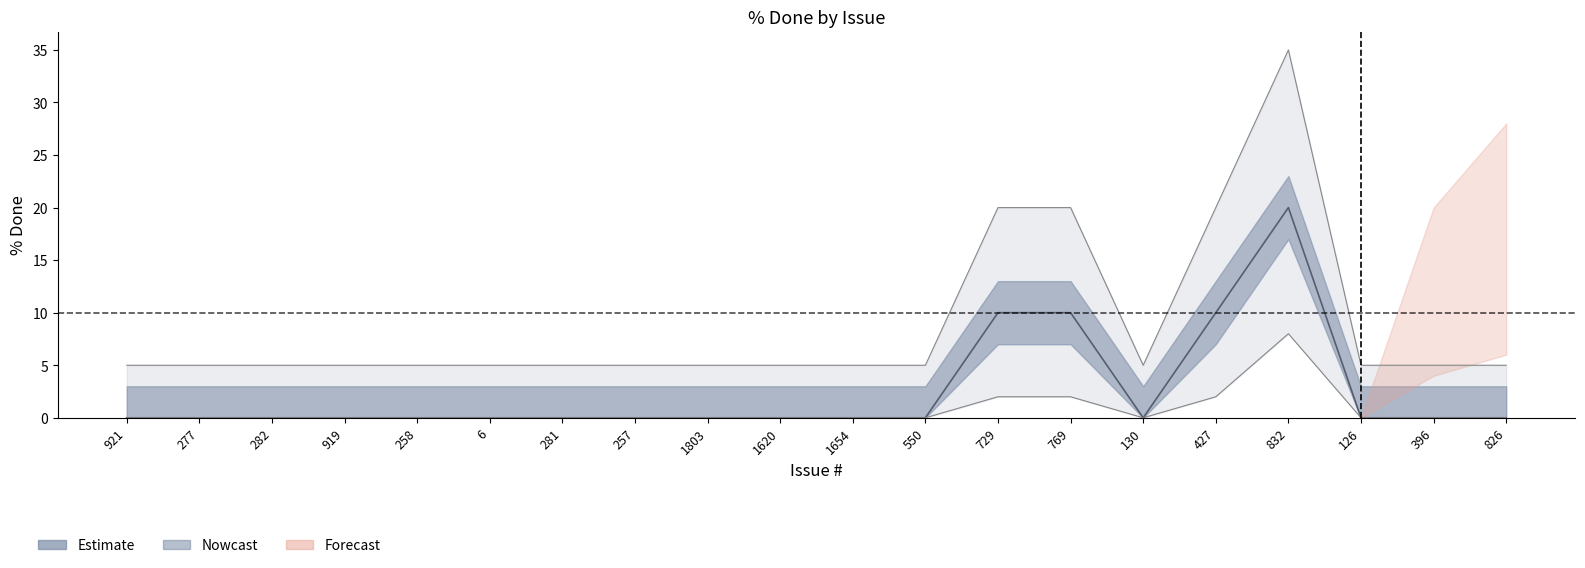

True or false: upper_ci and lower_ci intersect in this chart.

False